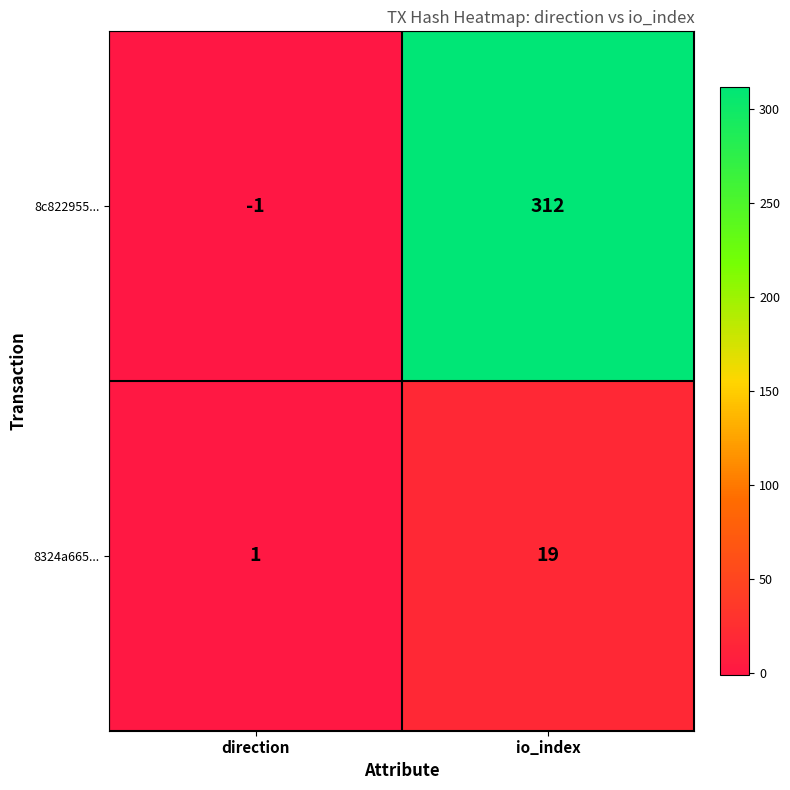

Reading left to right, list all the values displayed in this chart.

8c822955...: direction=-1	io_index=312
8324a665...: direction=1	io_index=19